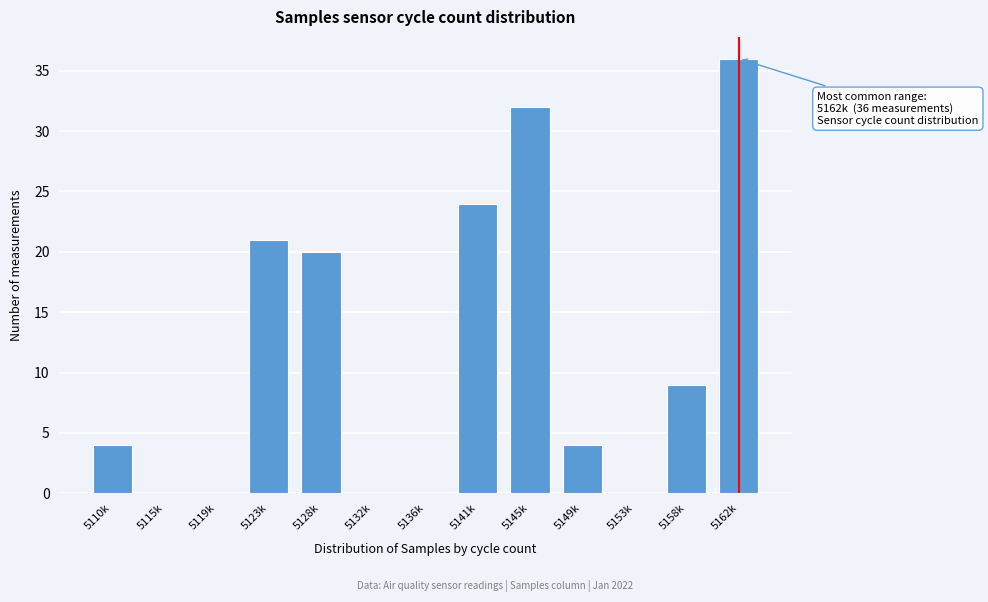

Reading left to right, what are all the values shown in this chart?

5110k=4	5115k=0	5119k=0	5123k=21	5128k=20	5132k=0	5136k=0	5141k=24	5145k=32	5149k=4	5153k=0	5158k=9	5162k=36